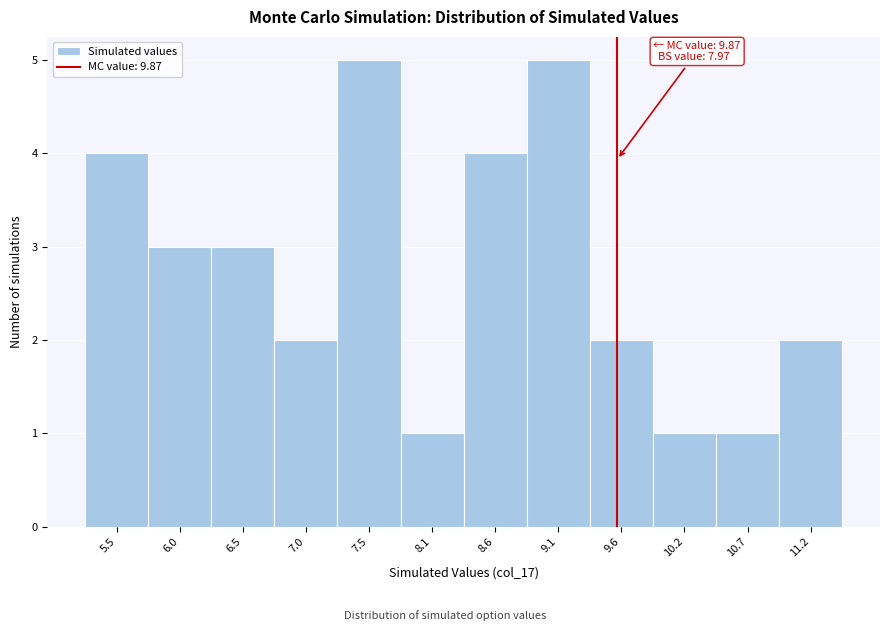

Reading left to right, what are all the values shown in this chart?

5.5=4	6.0=3	6.5=3	7.0=2	7.5=5	8.1=1	8.6=4	9.1=5	9.6=2	10.2=1	10.7=1	11.2=2